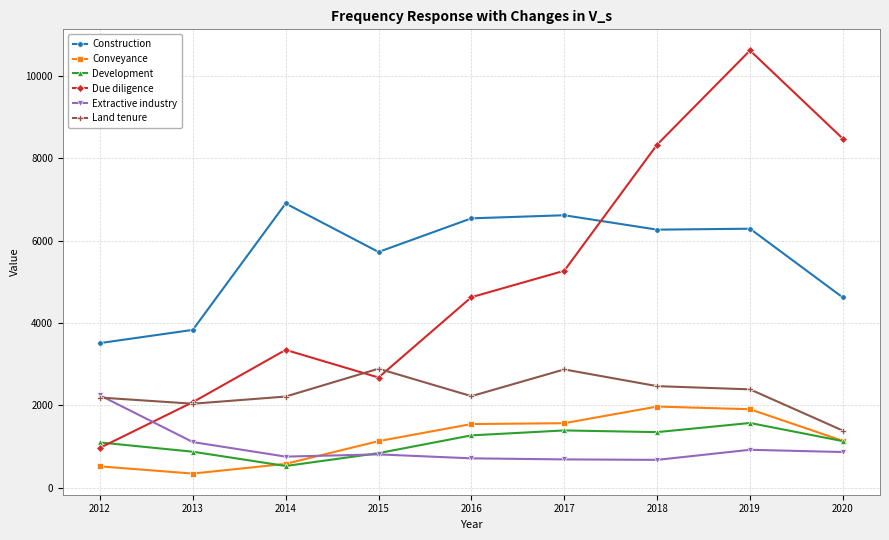

At how many categories does at least one series exceed 10545?

1